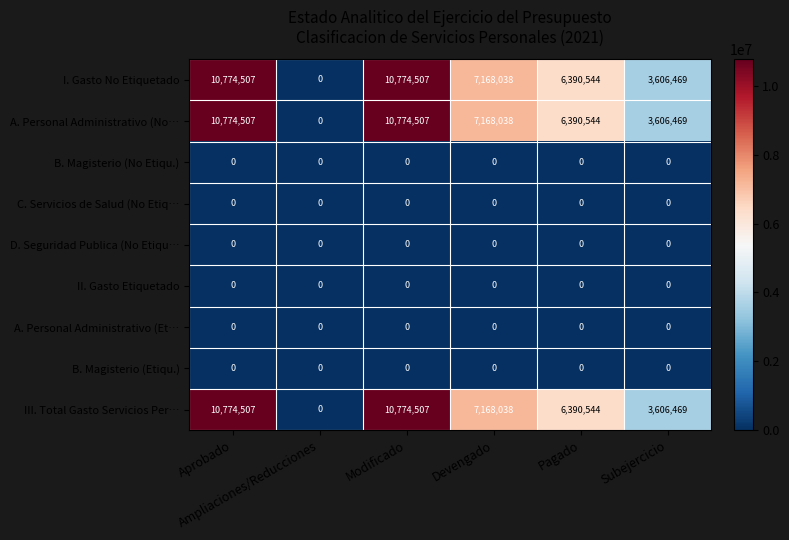

What is the sum of all A. Personal Administrativo (No… values?

38714065